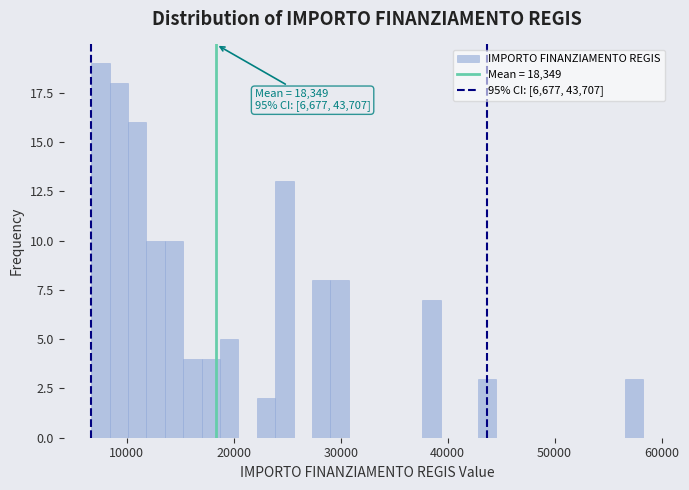

Read against the x-axis, roughly where is the centre of the tallest bar?

8000